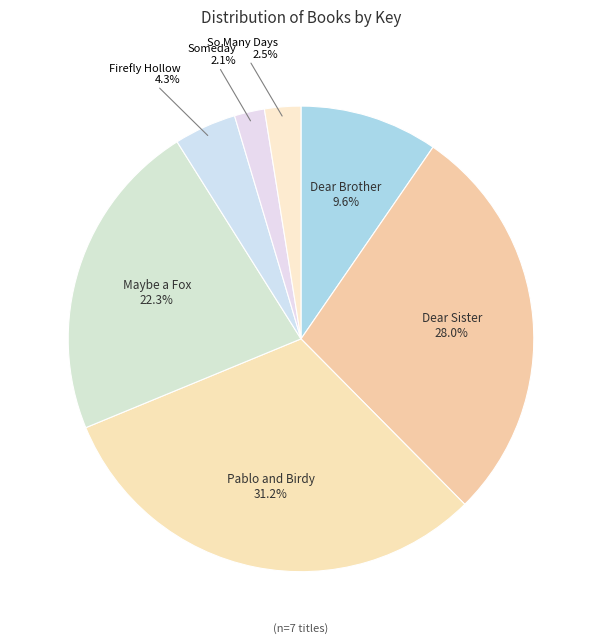

Which slice is the largest?

Pablo and Birdy